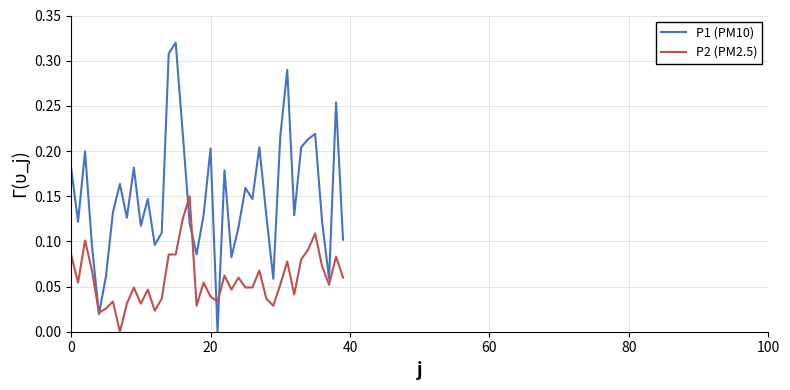

Is this an area chart (filled region under the line)?

No